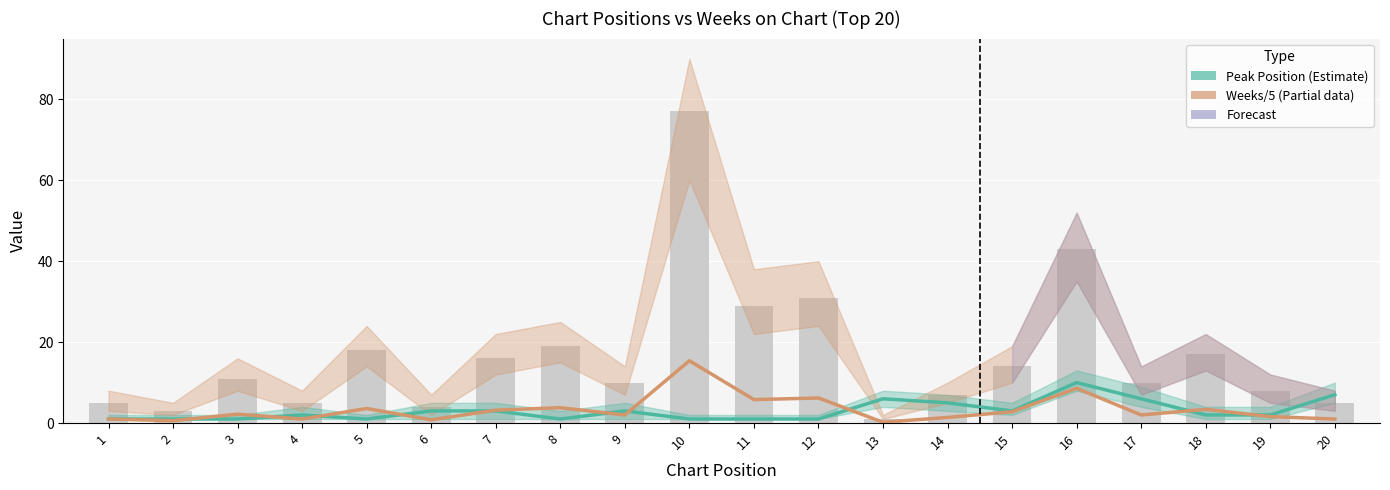

Reading left to right, transcribe all the data shown in this chart.

Peak Position (Estimate): 1=1.0	2=1.0	3=1.0	4=2.0	5=1.0	6=3.0	7=3.0	8=1.0	9=3.0	10=1.0	11=1.0	12=1.0	13=6.0	14=5.0	15=3.0	16=10.0	17=6.0	18=2.0	19=2.0	20=7.0
Weeks on Chart / 5 (Partial): 1=1.0	2=0.6	3=2.2	4=1.0	5=3.6	6=0.8	7=3.2	8=3.8	9=2.0	10=15.4	11=5.8	12=6.2	13=0.2	14=1.4	15=2.8	16=8.6	17=2.0	18=3.4	19=1.6	20=1.0